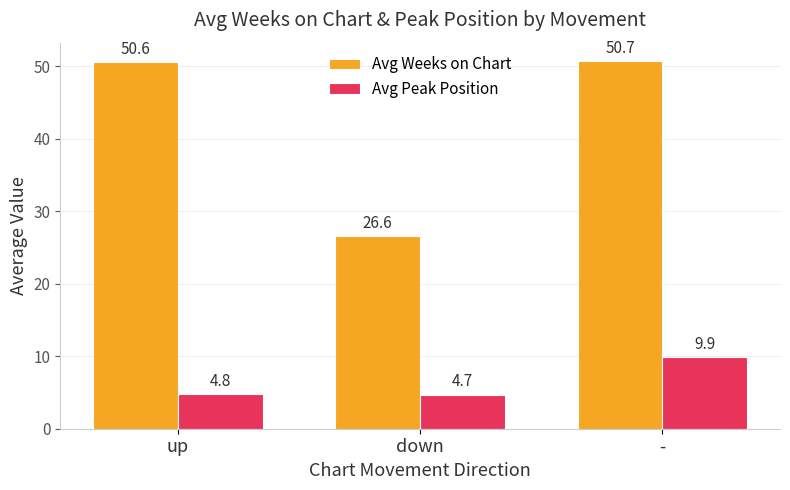

Are the bars grouped side by side (vs. stacked)?

Yes